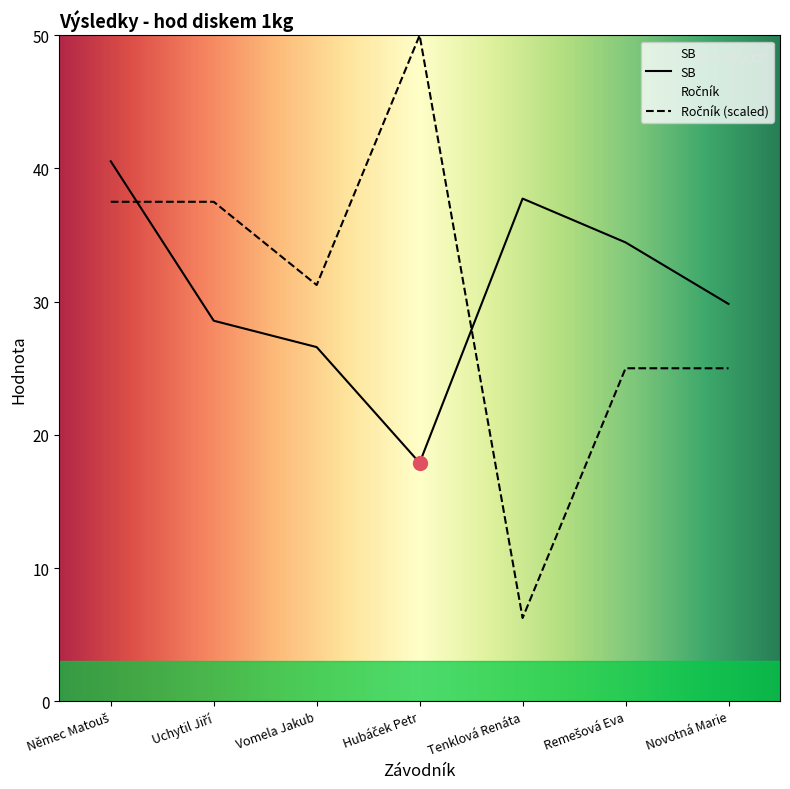

At how many categories does at least one series exceed 17?

7